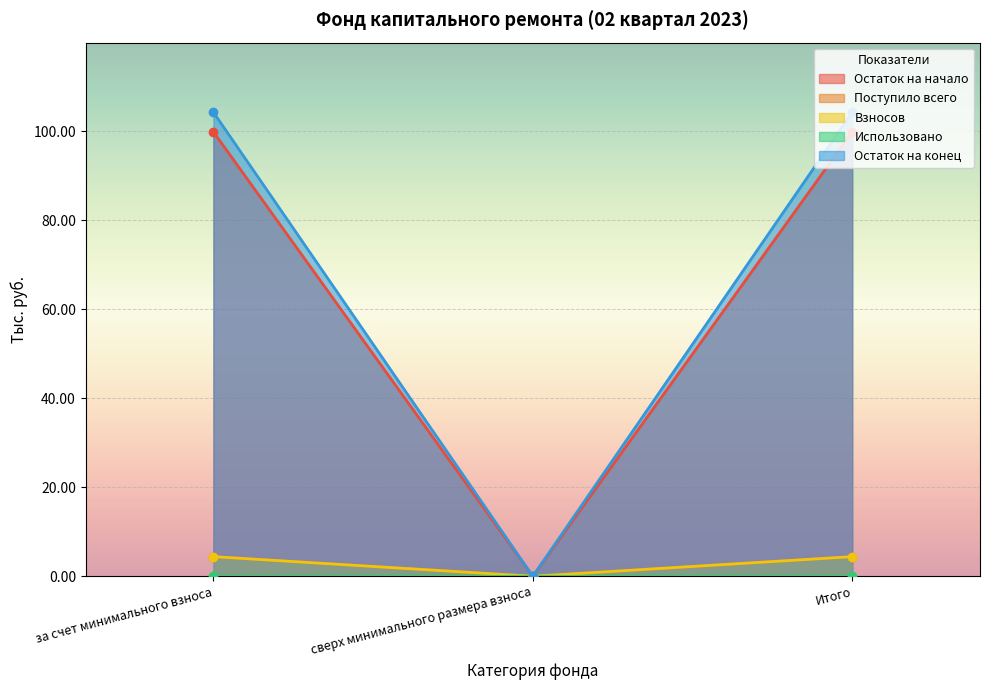

True or false: Взносов has a value of 2.4 at Итого.

False